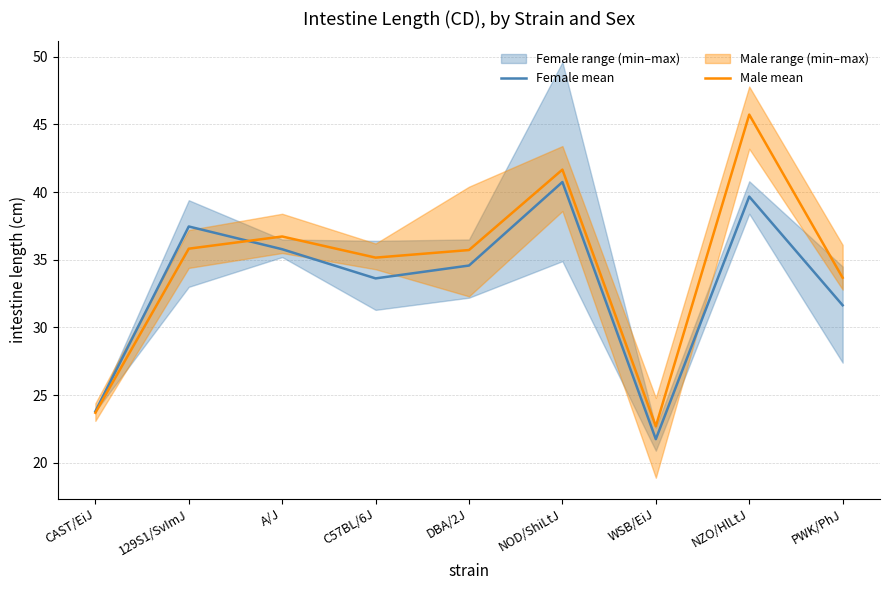

How many times do Male mean and Female mean cross each other?

1